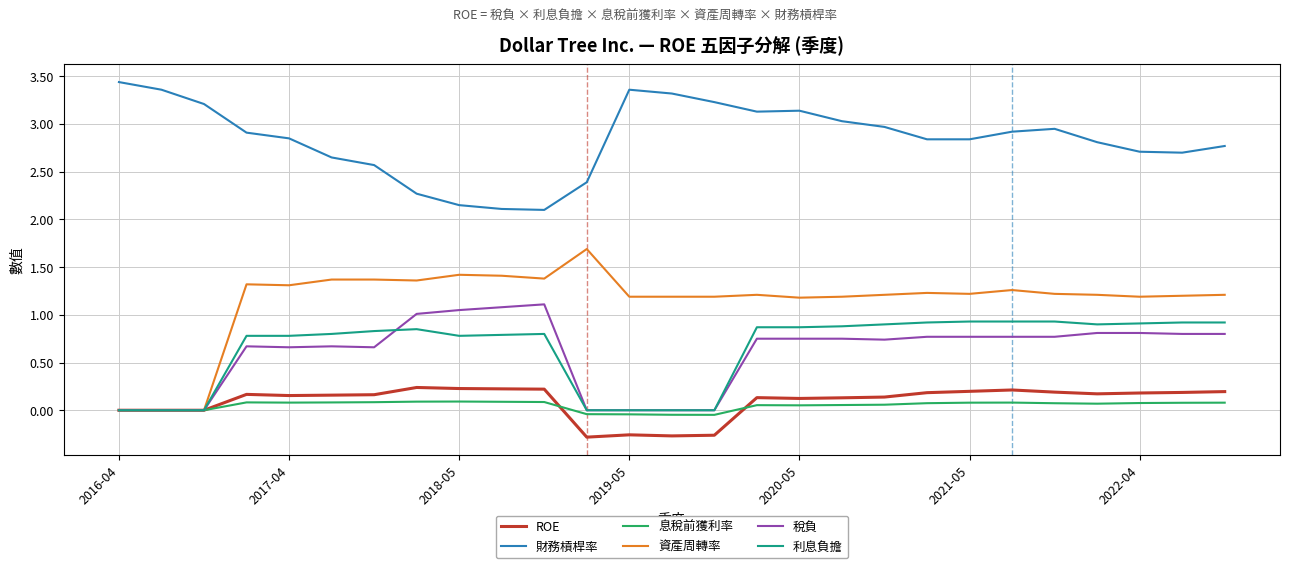

True or false: 稅負 and 財務槓桿率 intersect in this chart.

False